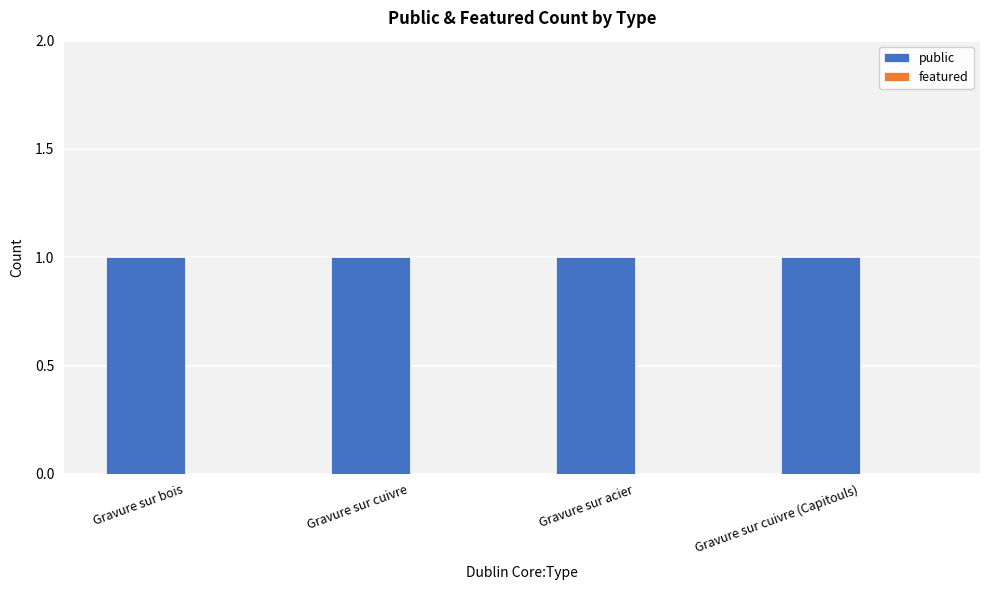

Rank the series by their average value, from highest to lowest.

public, featured